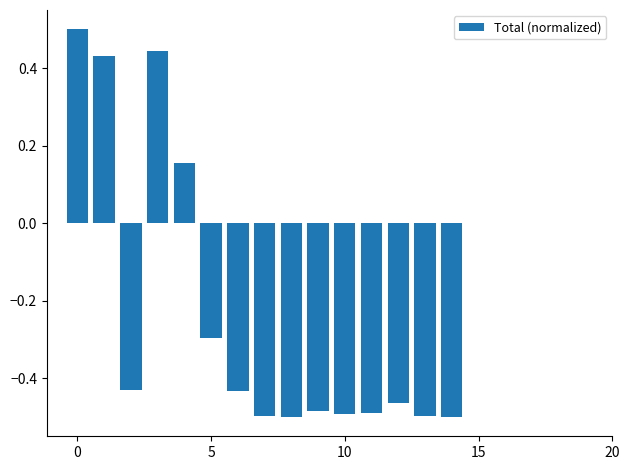

What is the greatest value displayed?

0.5